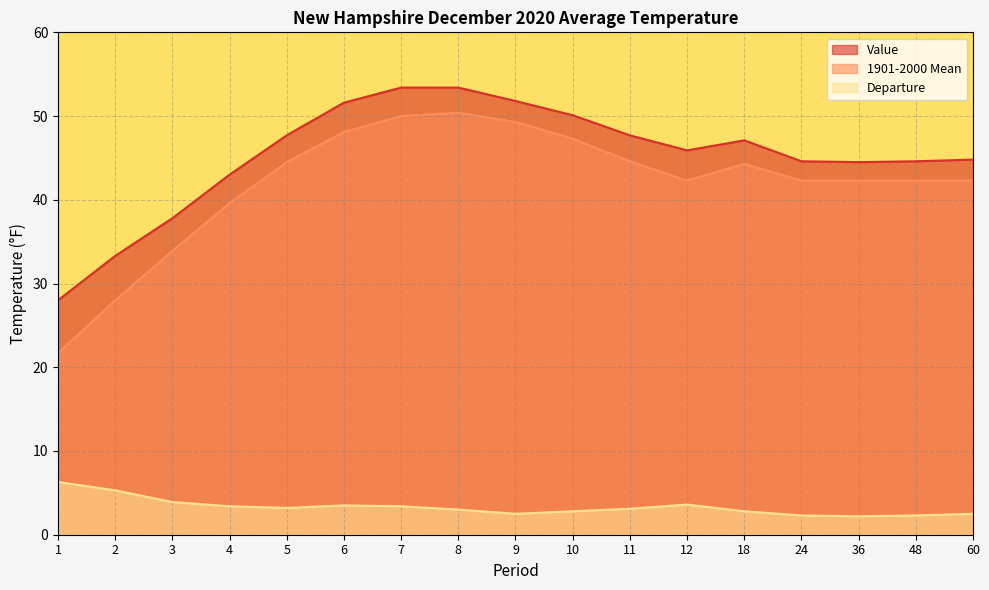

How many lines are shown in the chart?

3